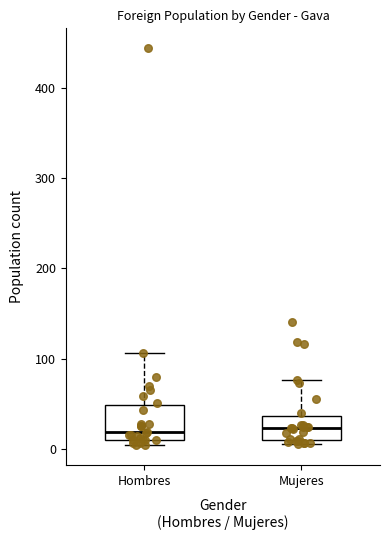

Where is the upper edge of the box for Mujeres on the y-axis? The values are not printed on the chart, so give them approximately, as read against the axis.

40